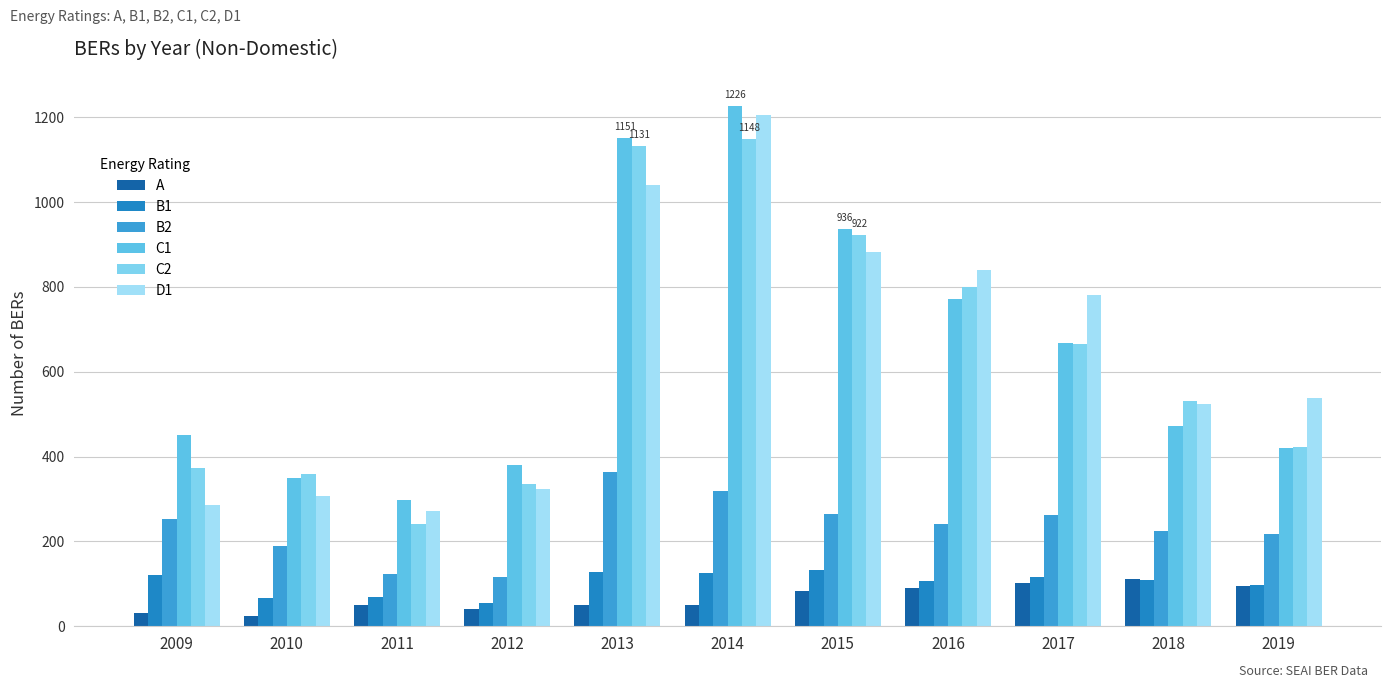

List the series in order of their peak value, highest first.

C1, D1, C2, B2, B1, A